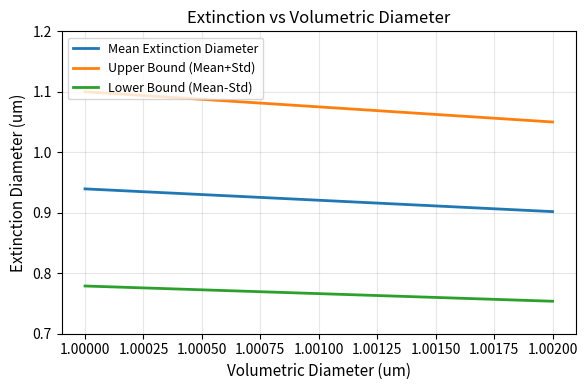

What is the value of the Mean Extinction Diameter point at the 2nd from the left?

0.9